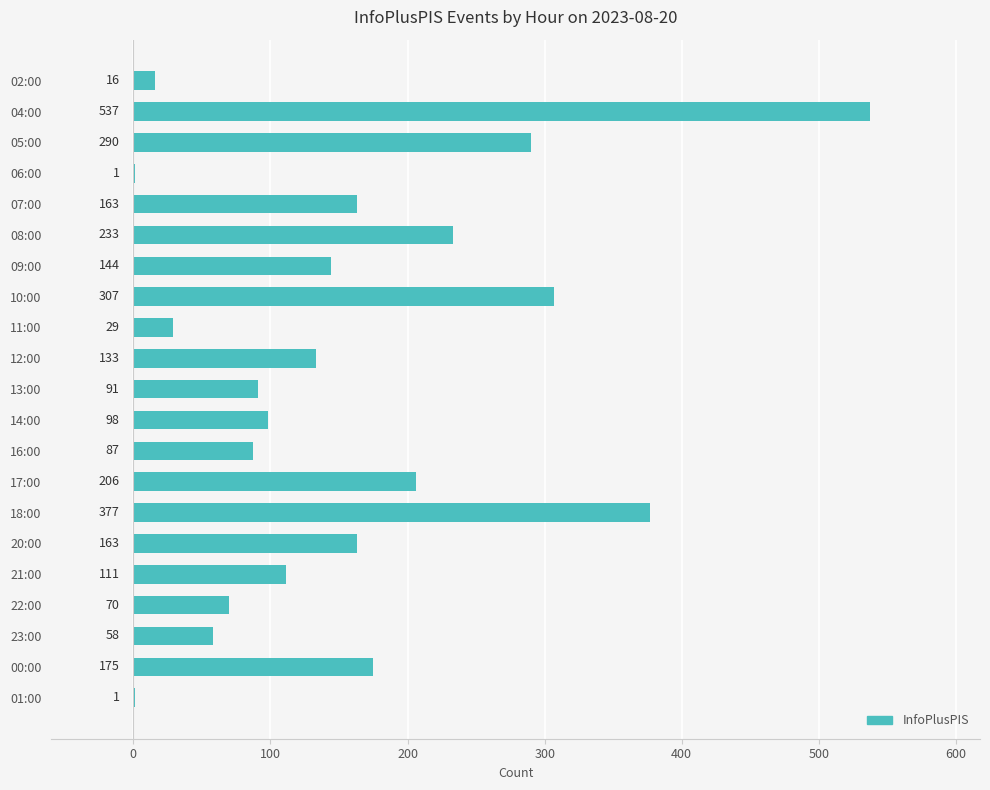

Between 16:00 and 18:00, which is larger?

18:00